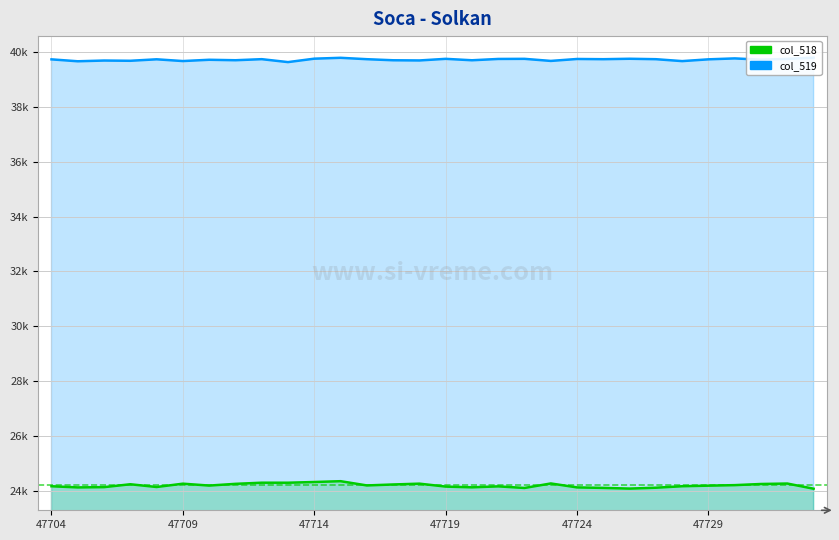

True or false: col_518 has more than 2 points higher than both neighbors.

True